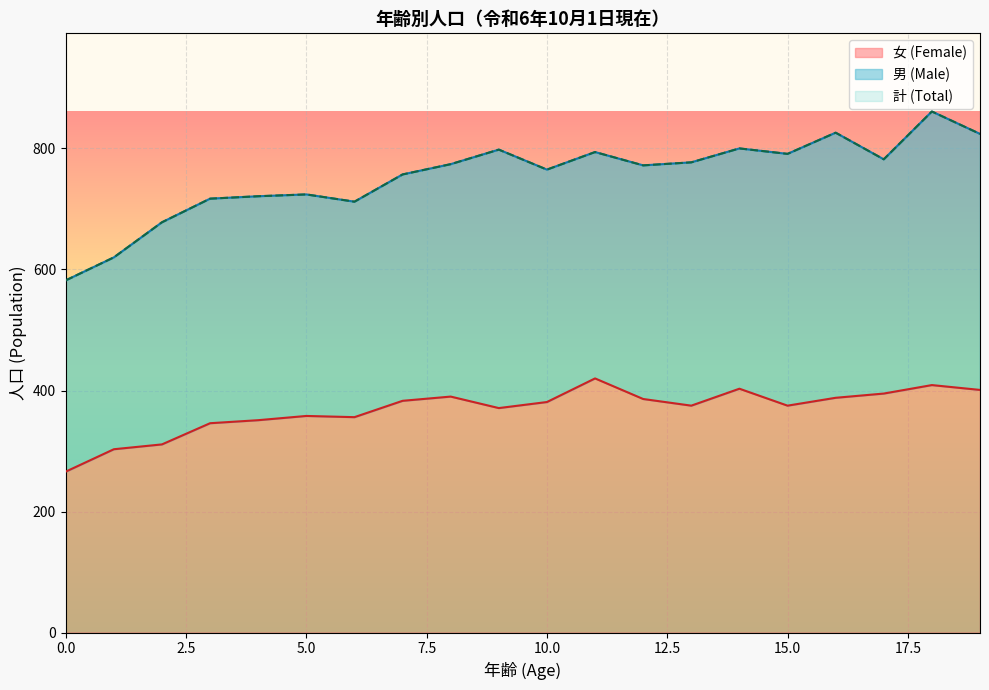

How many values in the 女 (Female) series exceed 381?

9